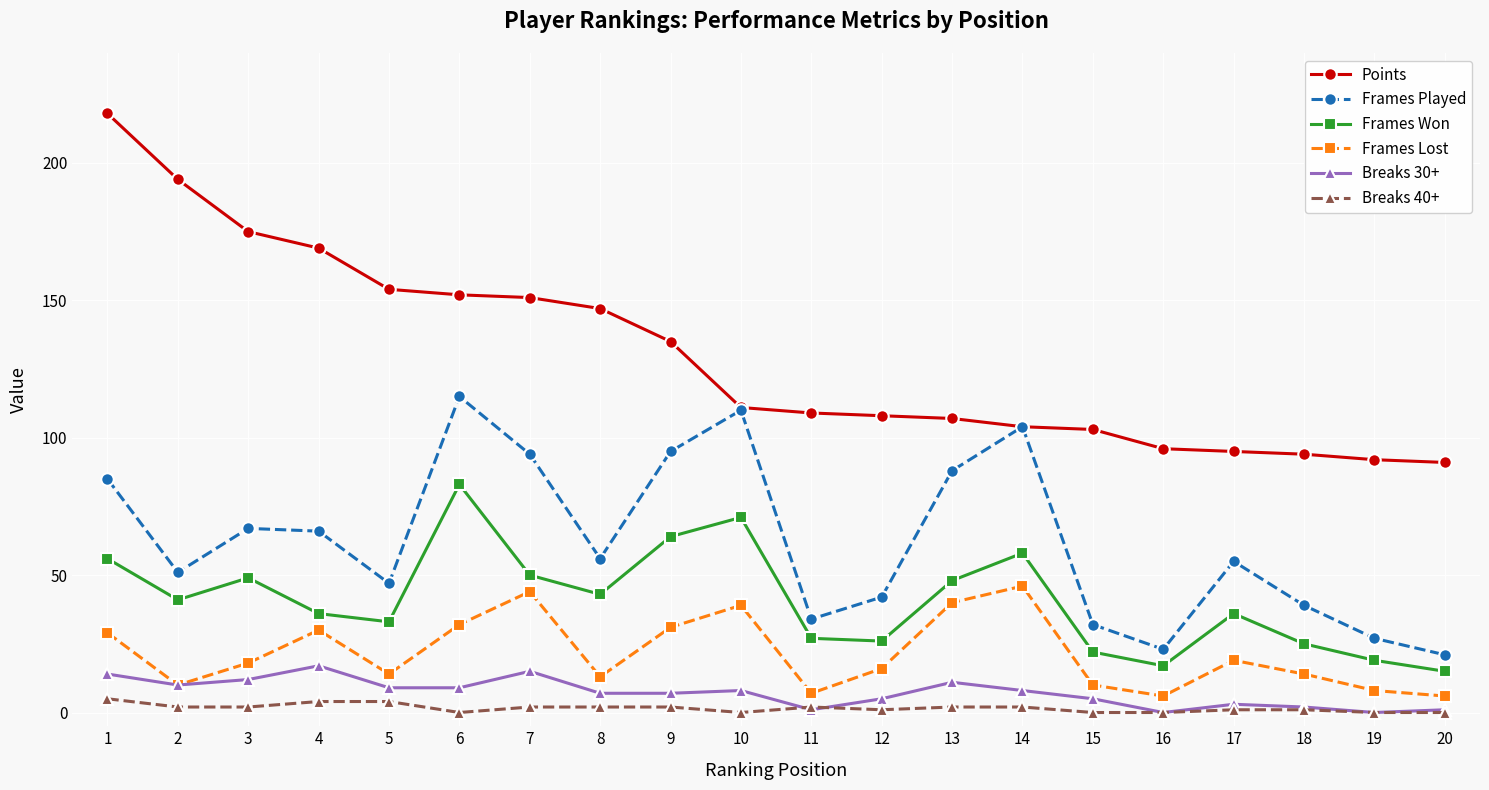

List the series in order of their peak value, highest first.

Points, Frames Played, Frames Won, Frames Lost, Breaks 30+, Breaks 40+